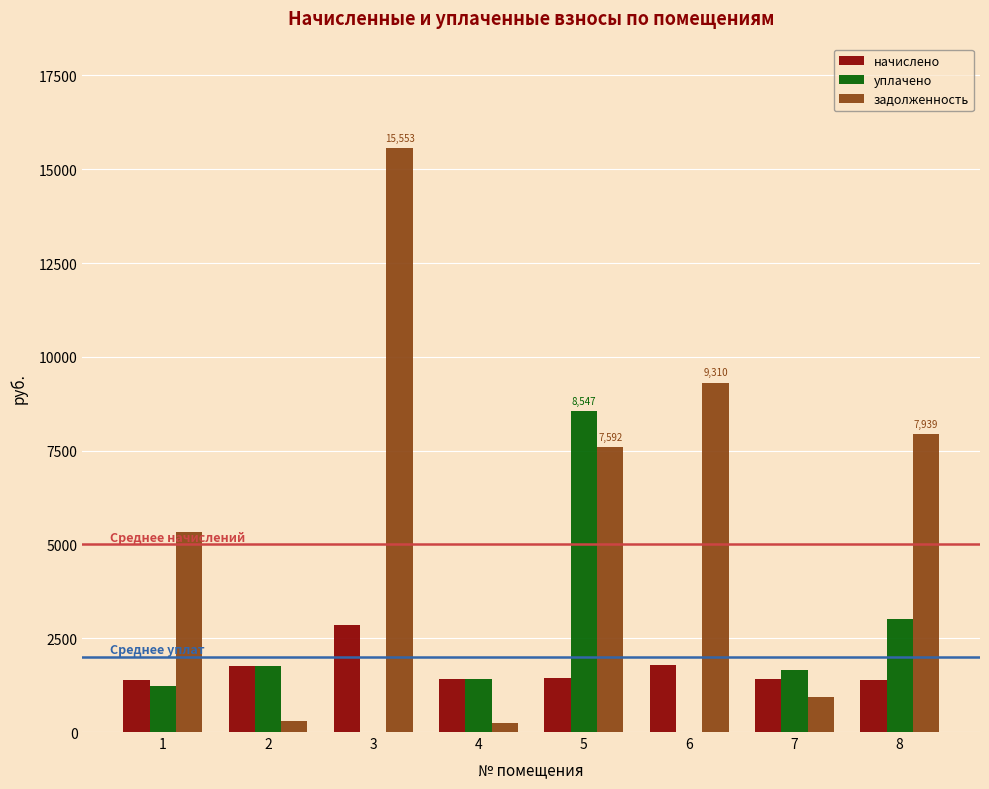

Which series changed the most between 3 and 7?

задолженность